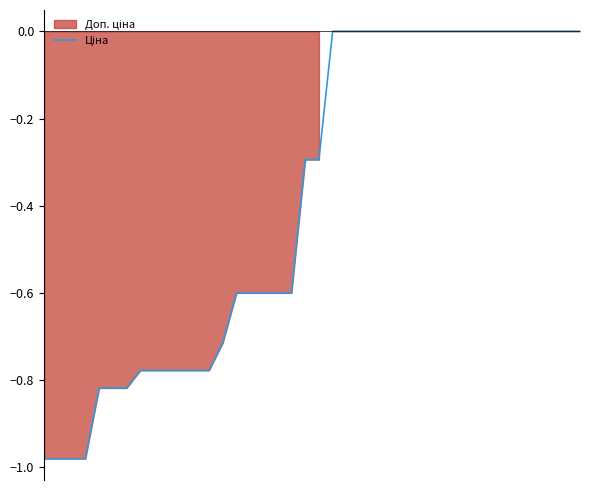

At which label is the value closest to 0?

21